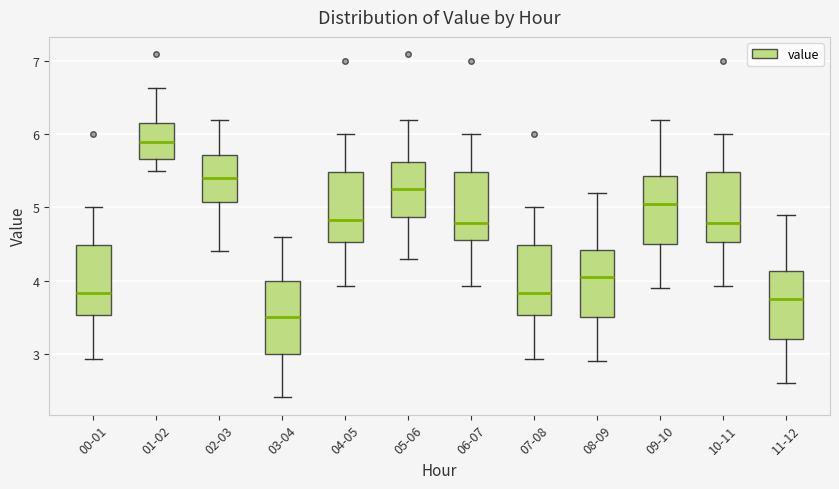

Where does the median line of the box for 09-10 sit on the y-axis? The values are not printed on the chart, so give them approximately, as read against the axis.

5.1